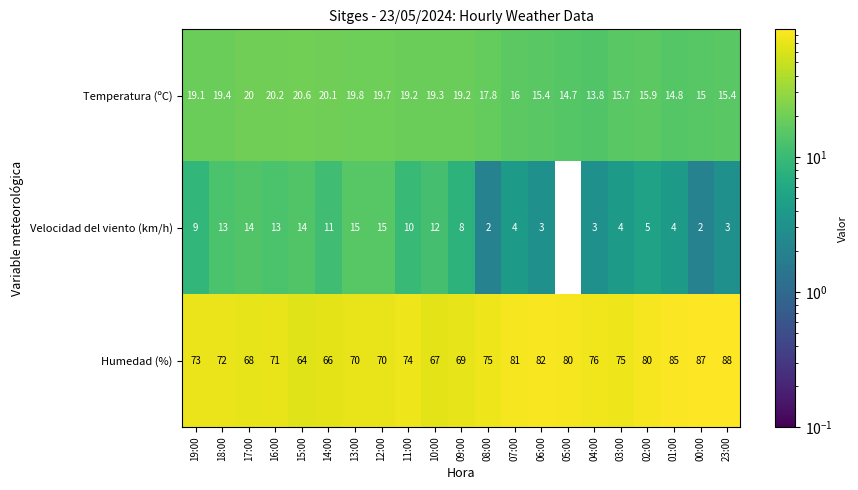

At which label is Humedad (%) closest to 76?

04:00